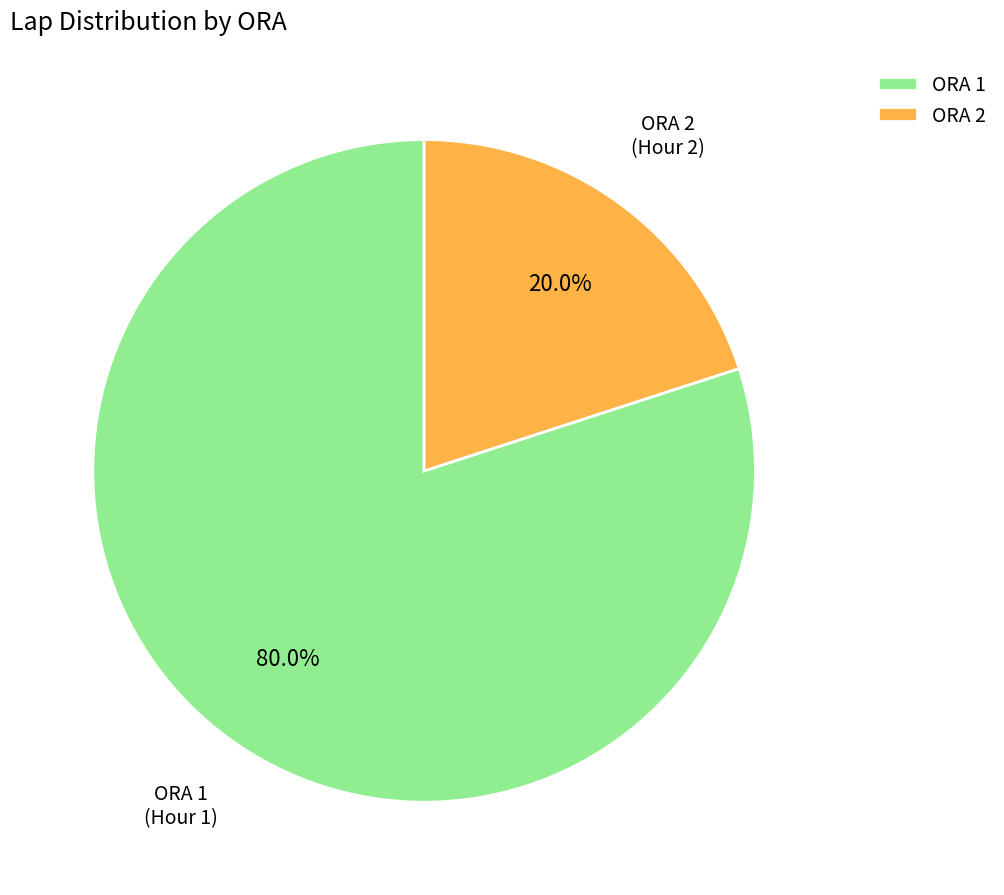

Is there any slice that represents more than half of the pie?

Yes